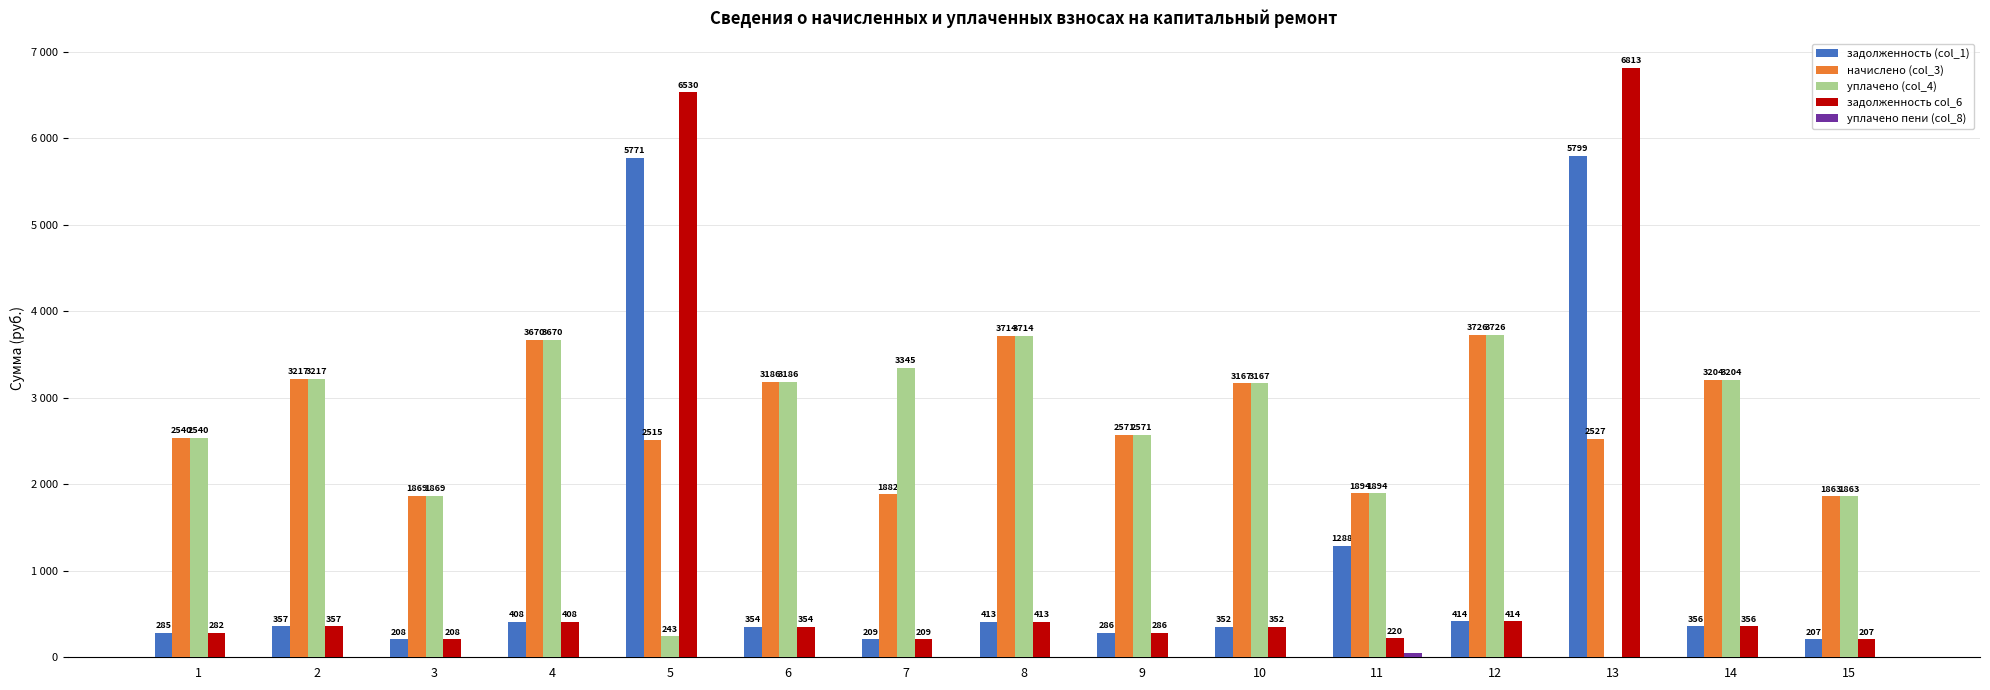

Are the bars grouped side by side (vs. stacked)?

Yes